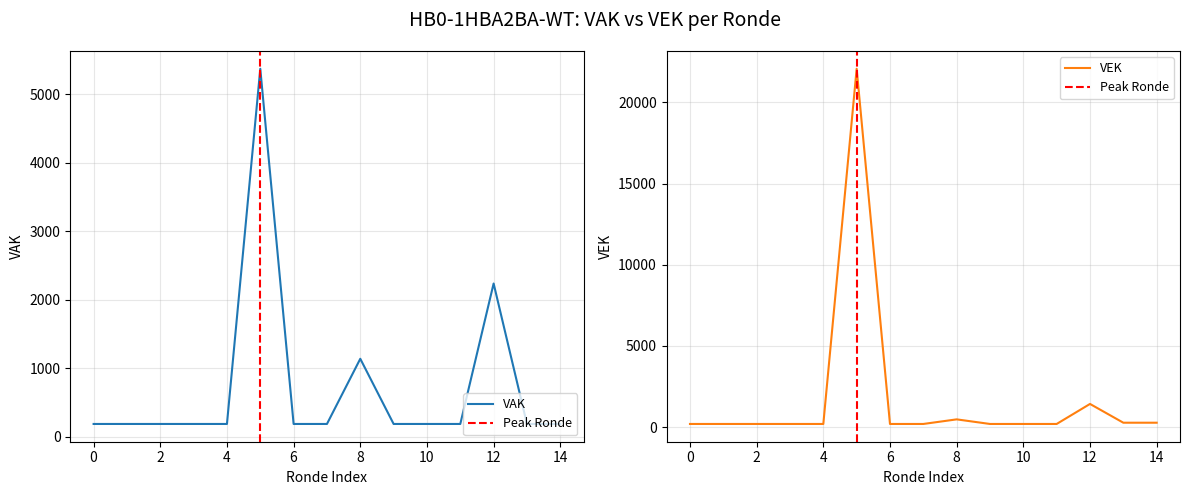

True or false: VEK and VAK intersect in this chart.

True